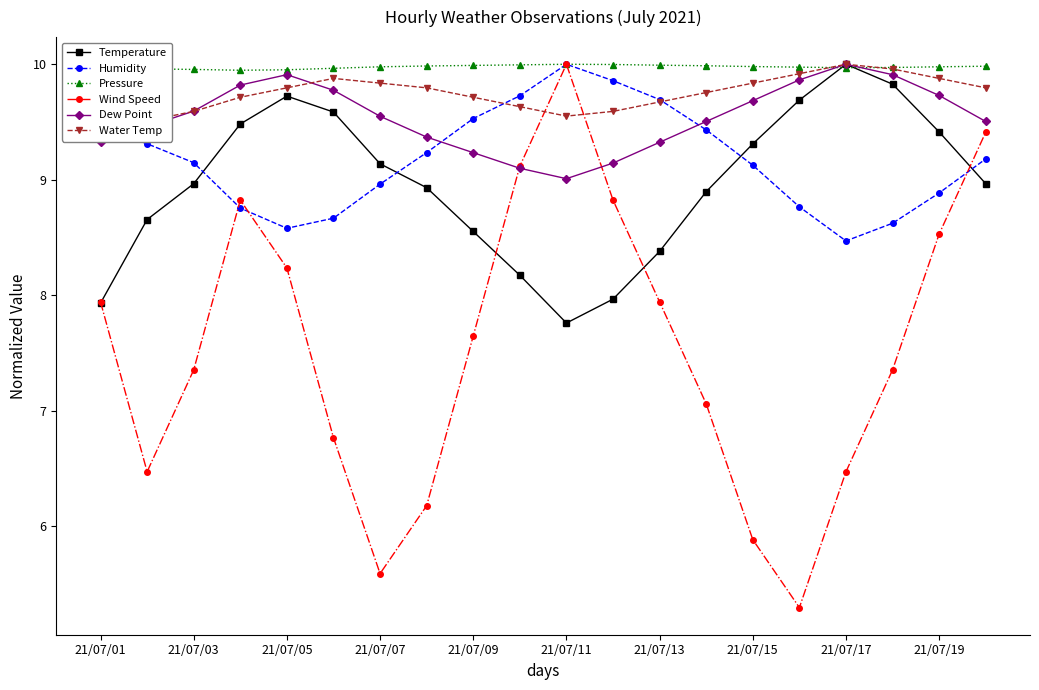

How many times do Dew Point and Humidity cross each other?

3